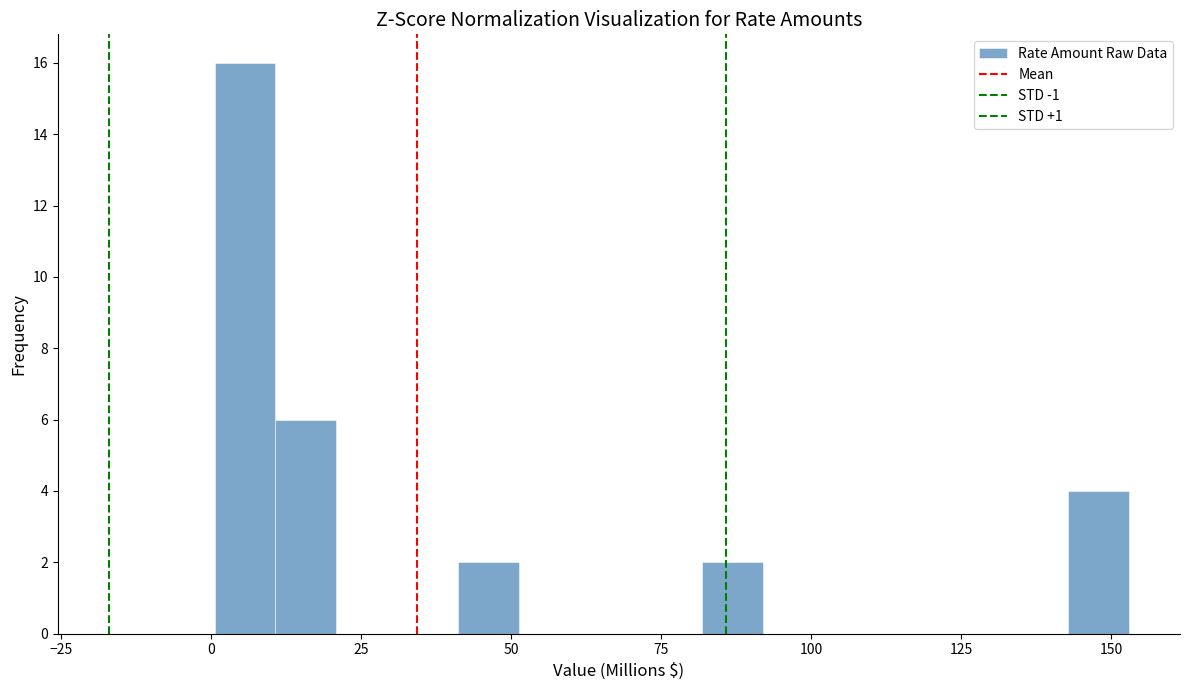

Around what value on the x-axis is the tallest bar? Give the approximate position of its centre, as read against the axis.

5